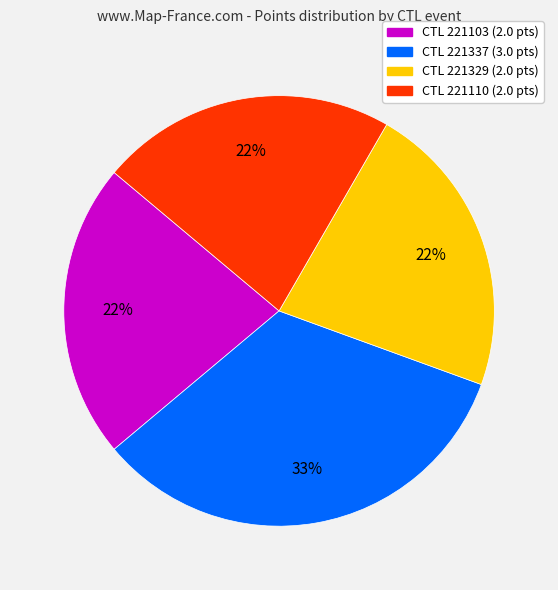

Is there a majority slice in this chart?

No